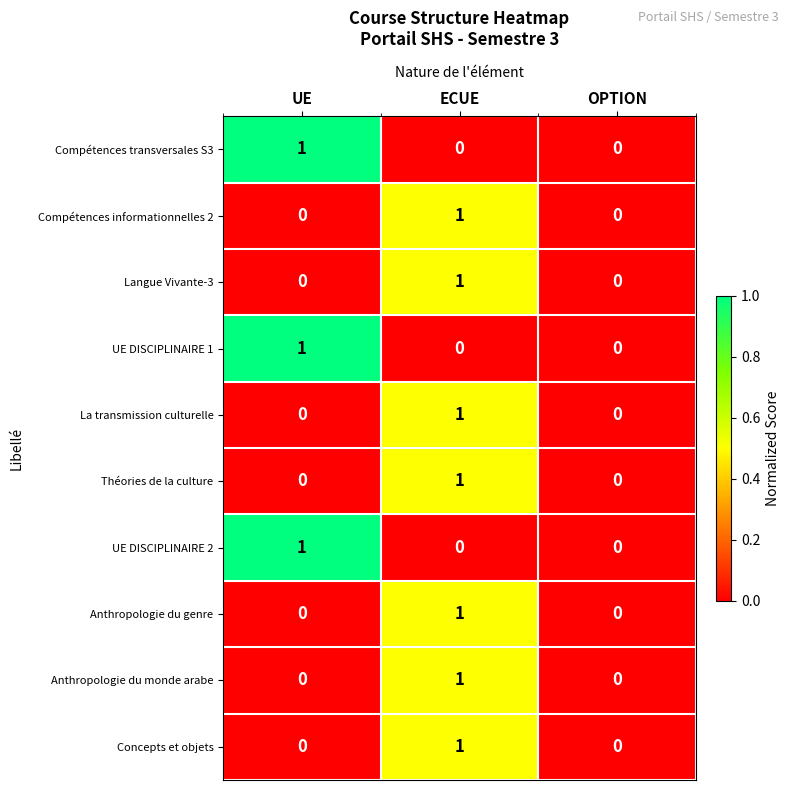

At which category is the sum across all series the highest?

ECUE